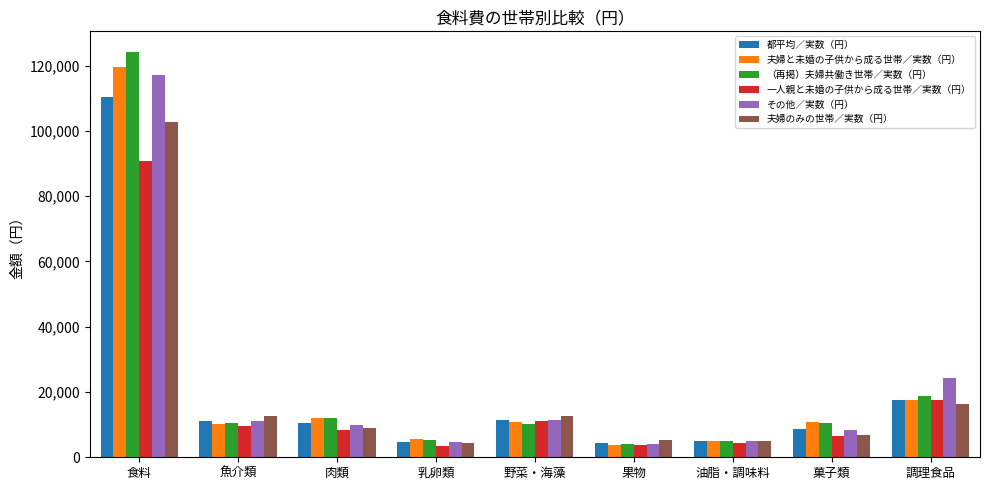

Is it true that その他／実数（円） equals 4986 at 油脂・調味料?

True